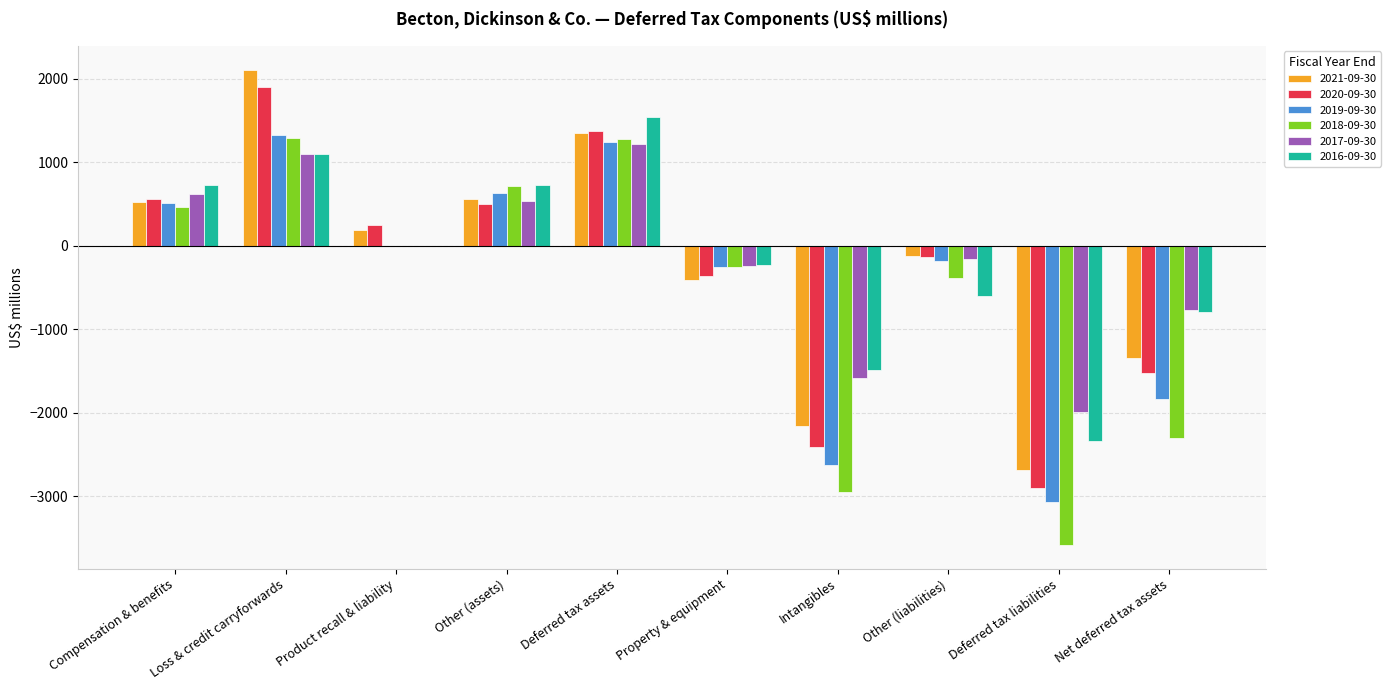

At which label is 2019-09-30 closest to -870?

Property & equipment